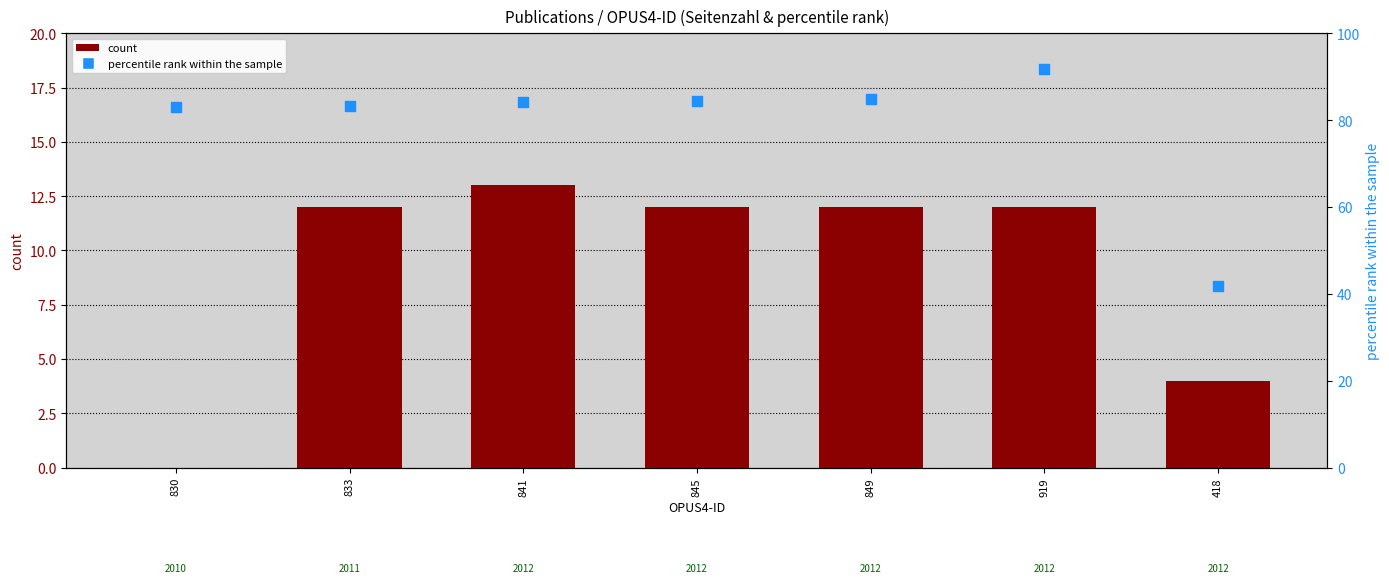

Which series contains the highest Y value?

percentile rank within the sample